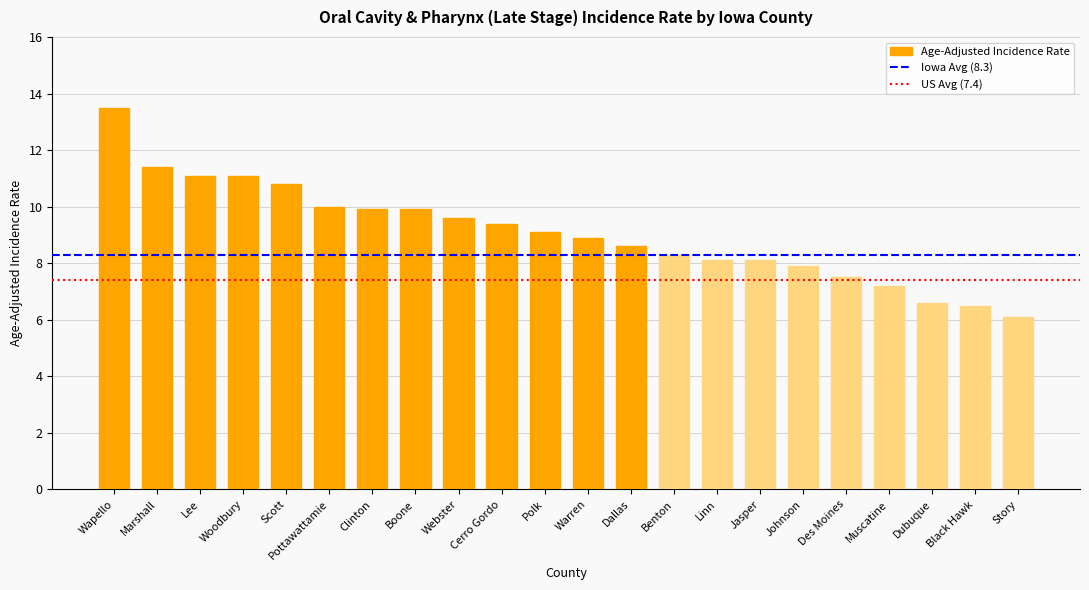

Read the value at Pottawattamie.

10.0